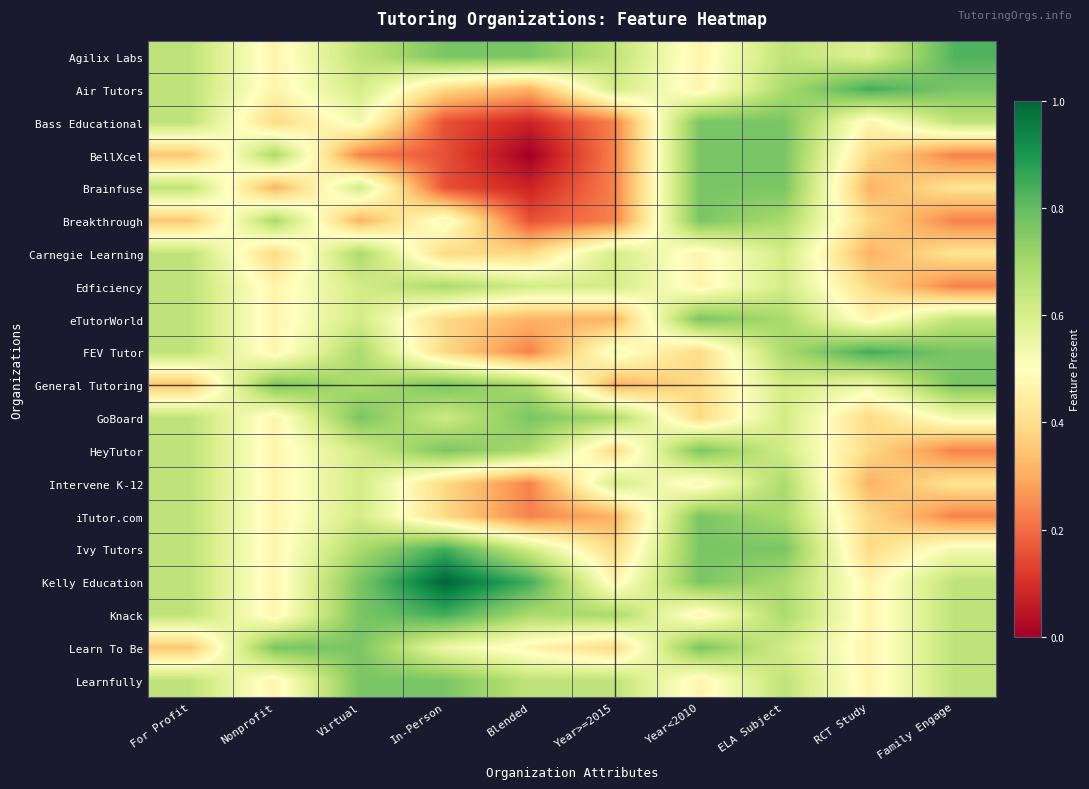

Which series has the largest total across all categories?

Kelly Education